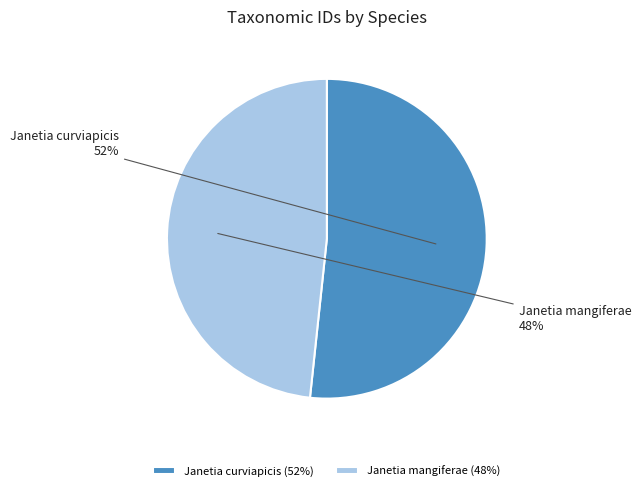

To the nearest percent, what is the combined percentage of Janetia mangiferae and Janetia curviapicis?

100%